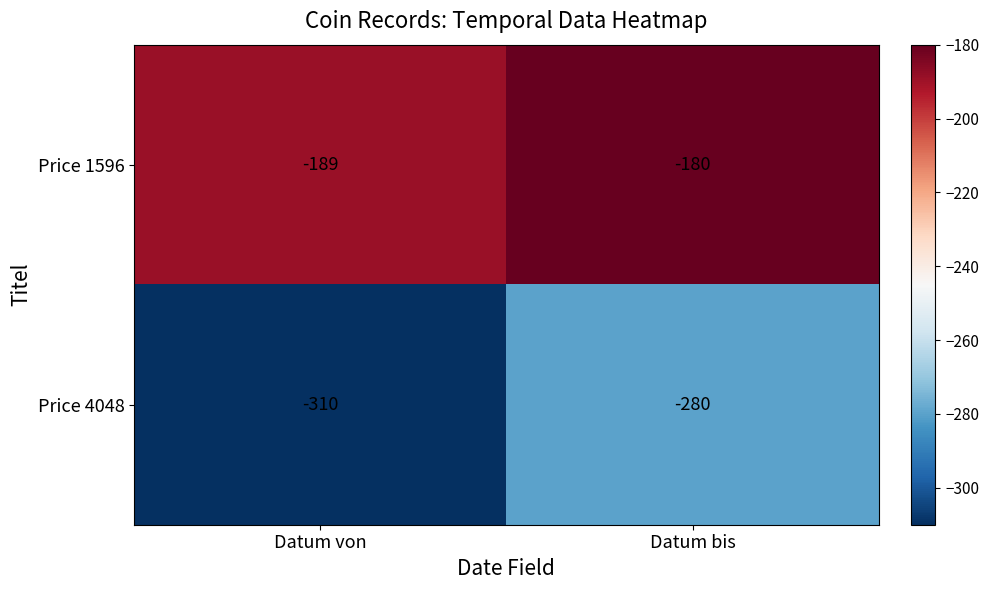

What is the sum of all Price 1596 values?

-369